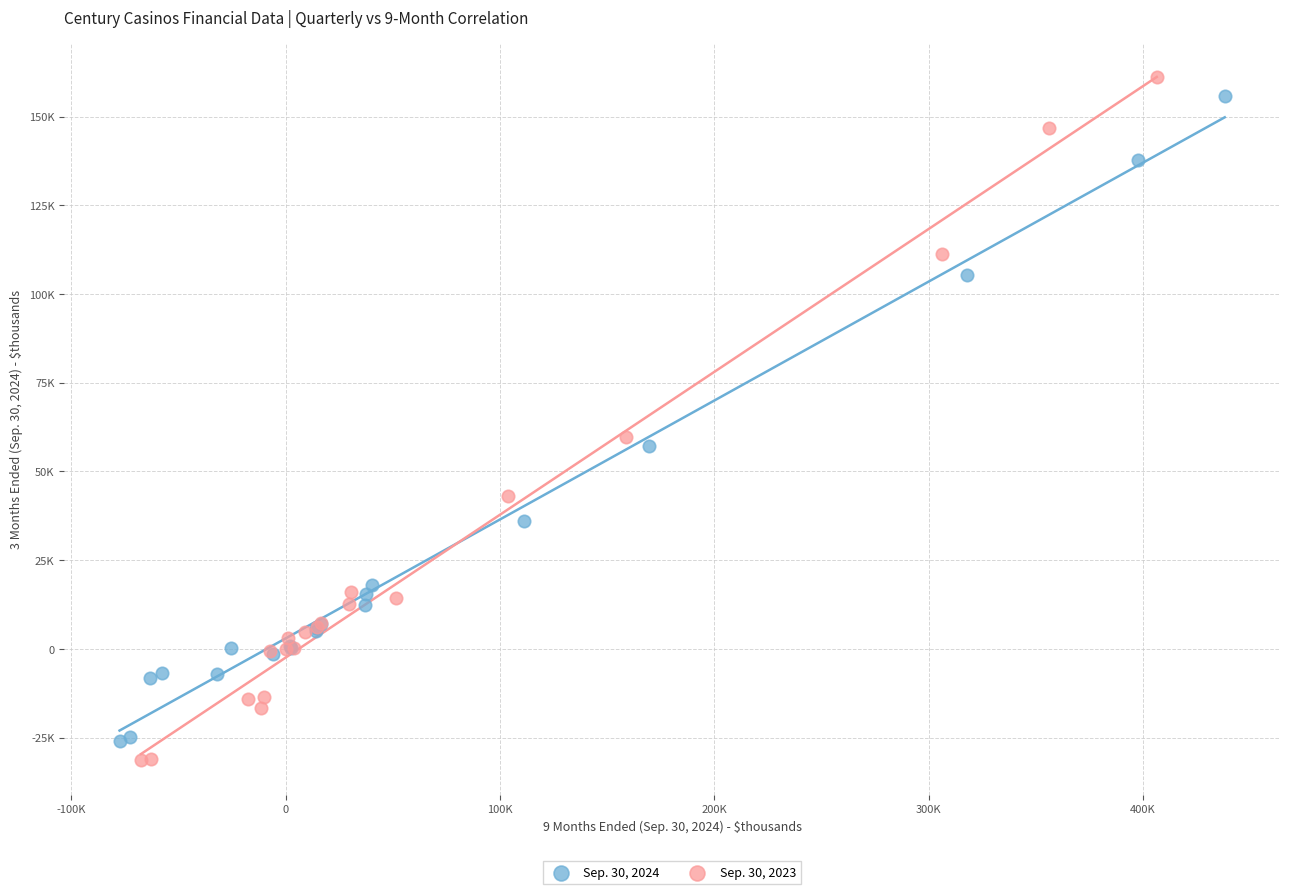

Which series has the largest Y range (max minus min)?

Sep. 30, 2023